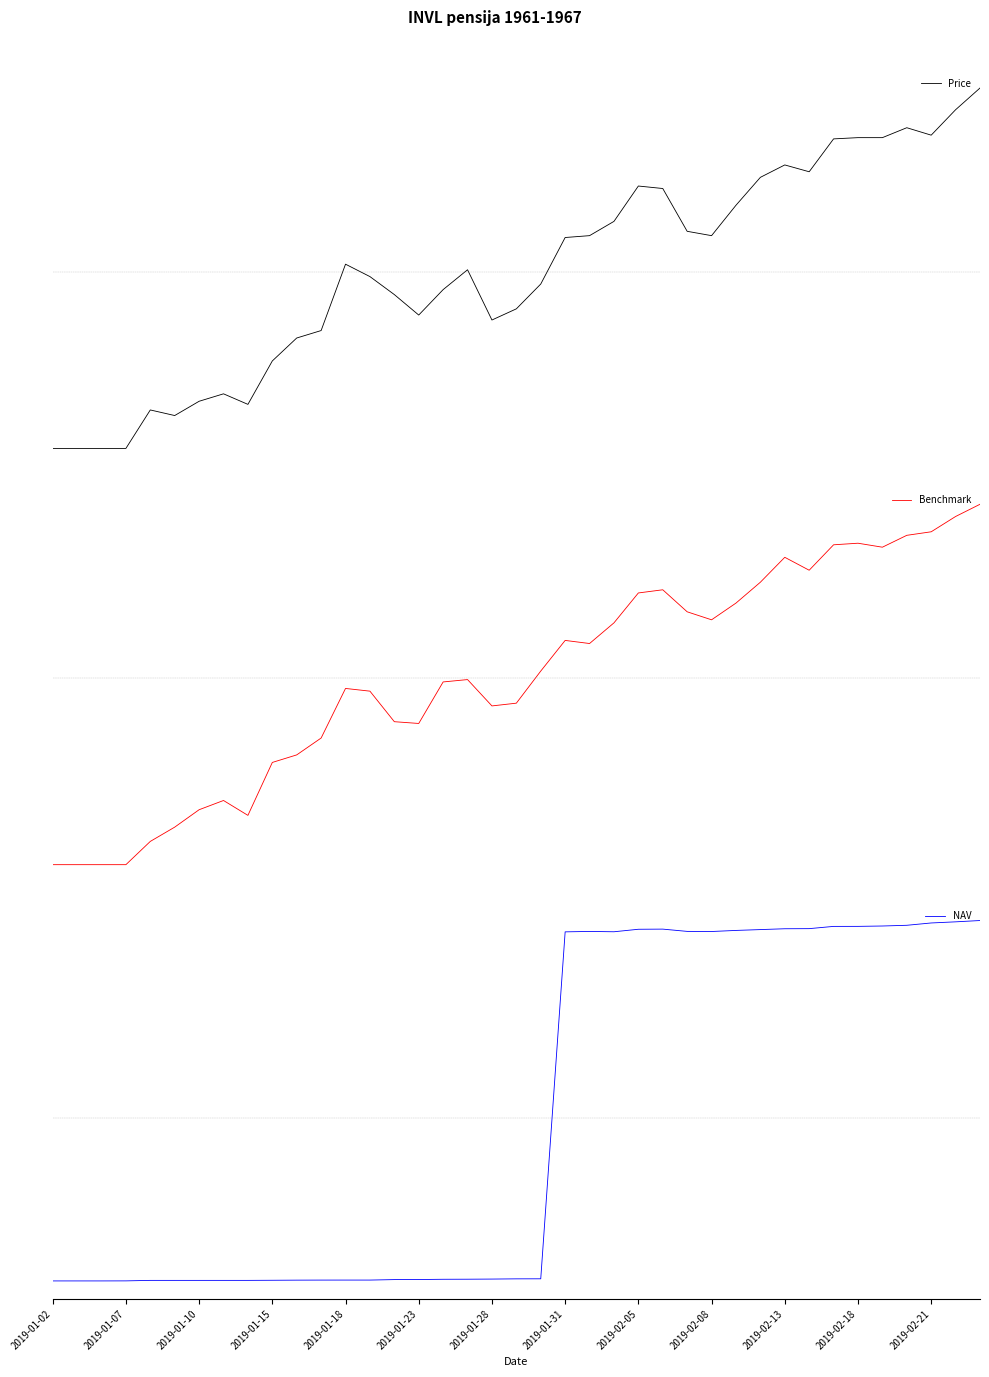

How many data points in Price are less than 0?

19